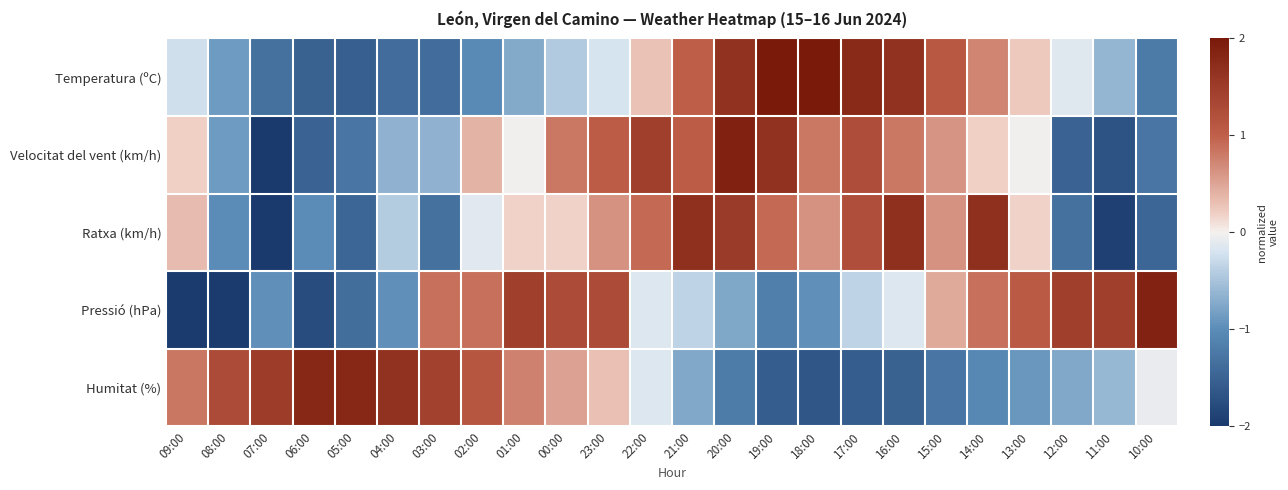

At how many categories does at least one series exceed 0?

24